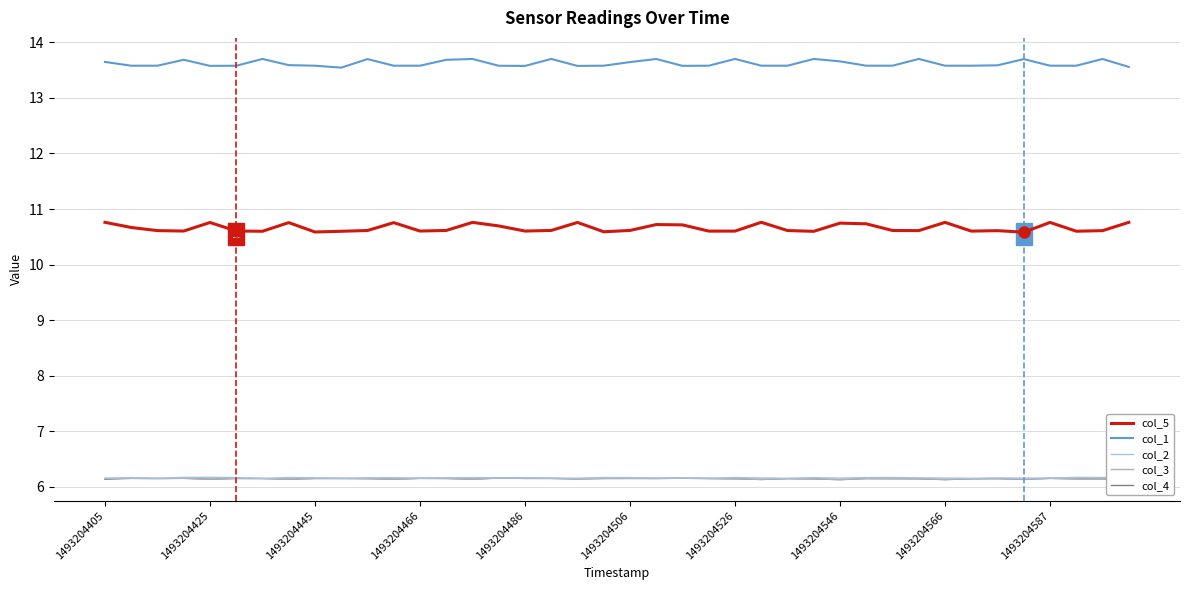

How many series are shown in this chart?

5